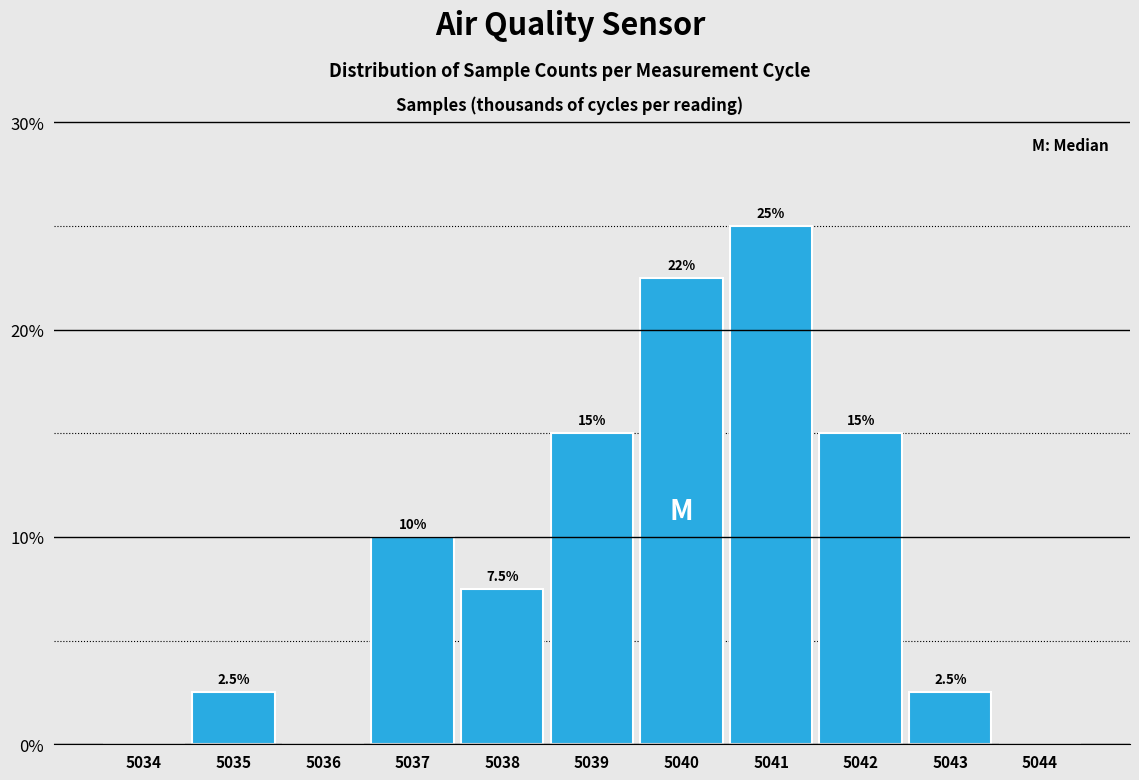

Reading left to right, list all the values displayed in this chart.

5034=0.0	5035=2.5	5036=0.0	5037=10.0	5038=7.5	5039=15.0	5040=22.5	5041=25.0	5042=15.0	5043=2.5	5044=0.0